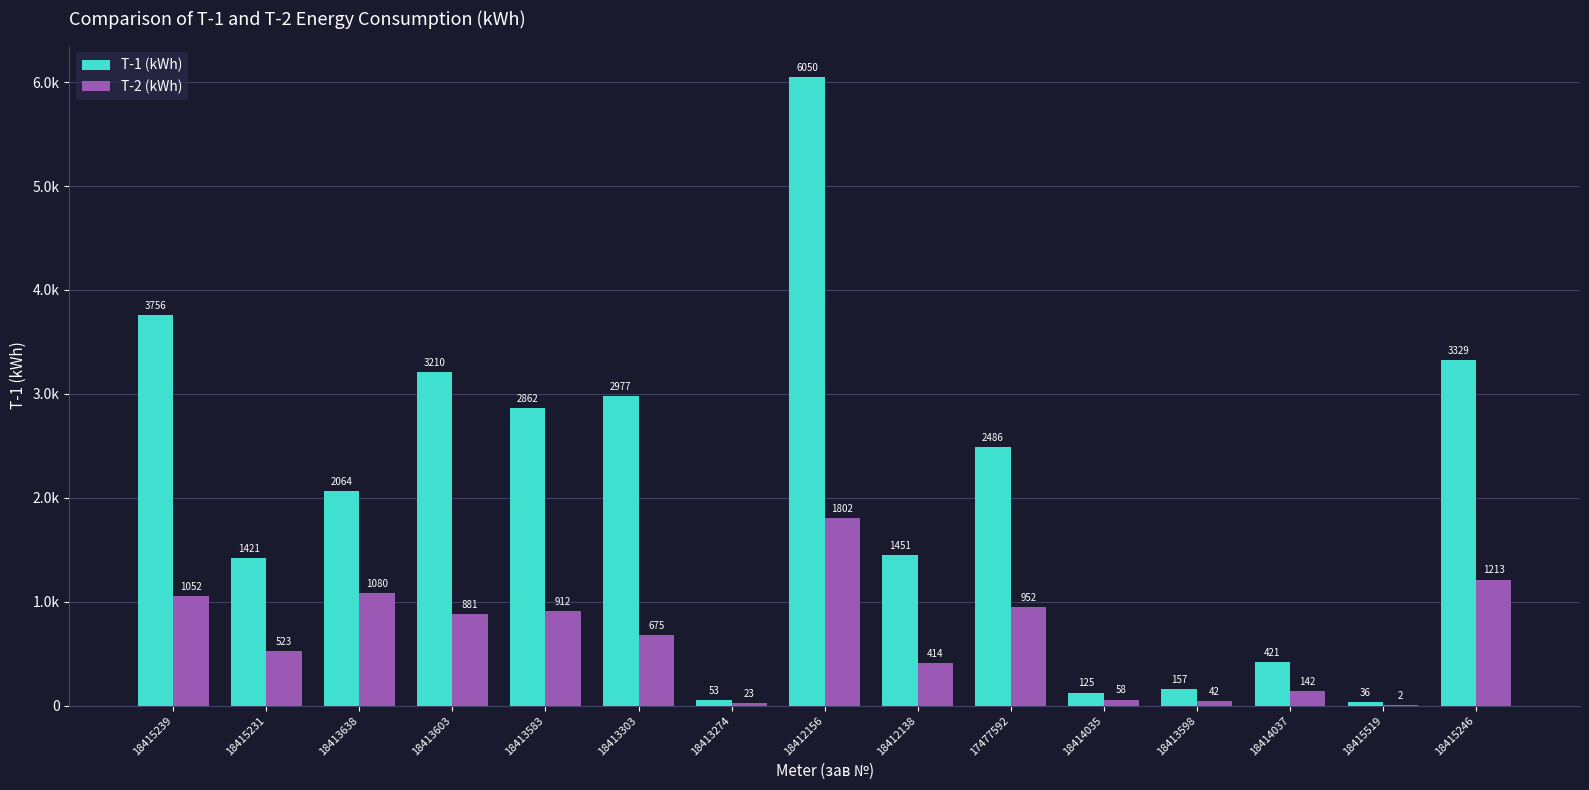

The T-1 (kWh) series shows 1451.3 at 18412138. True or false?

True